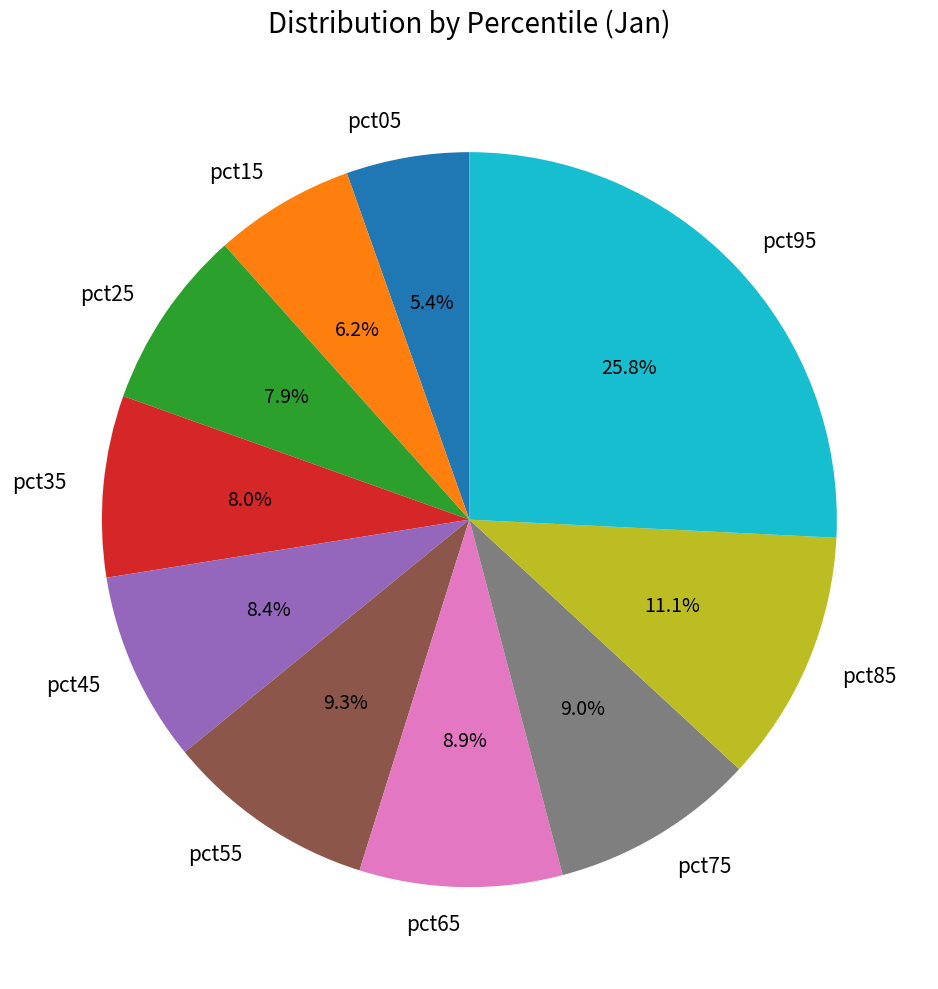

Does any single category account for the majority?

No